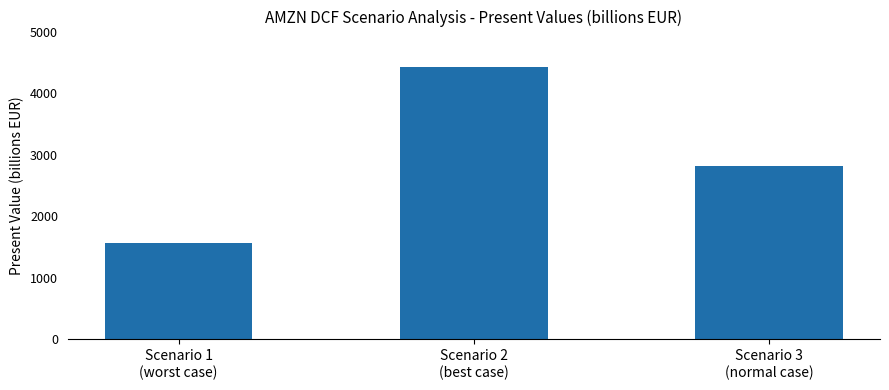

At which label does the data first exceed 2809?

Scenario 2
(best case)